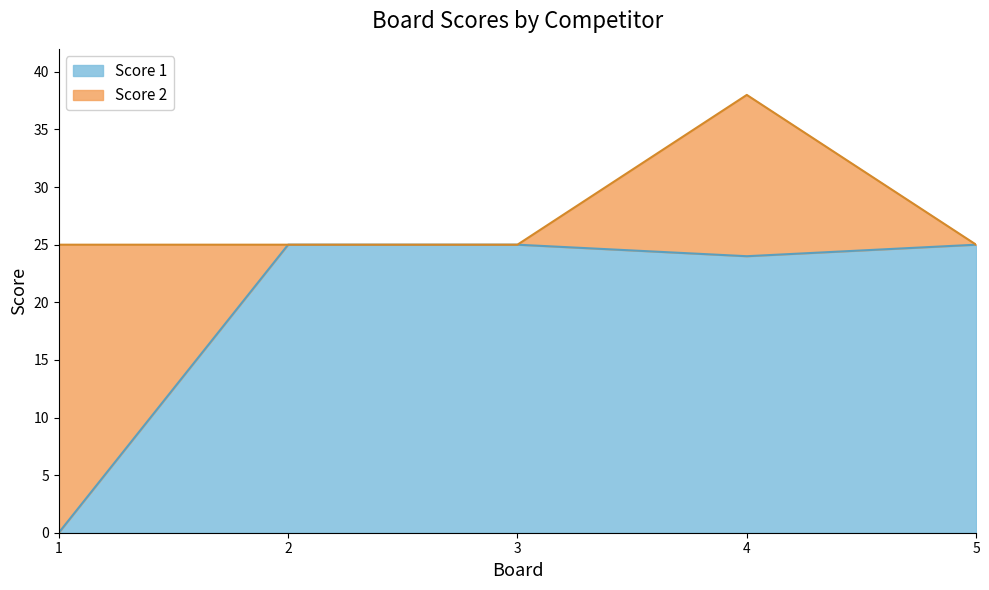

The value at 1 is 13. True or false?

False